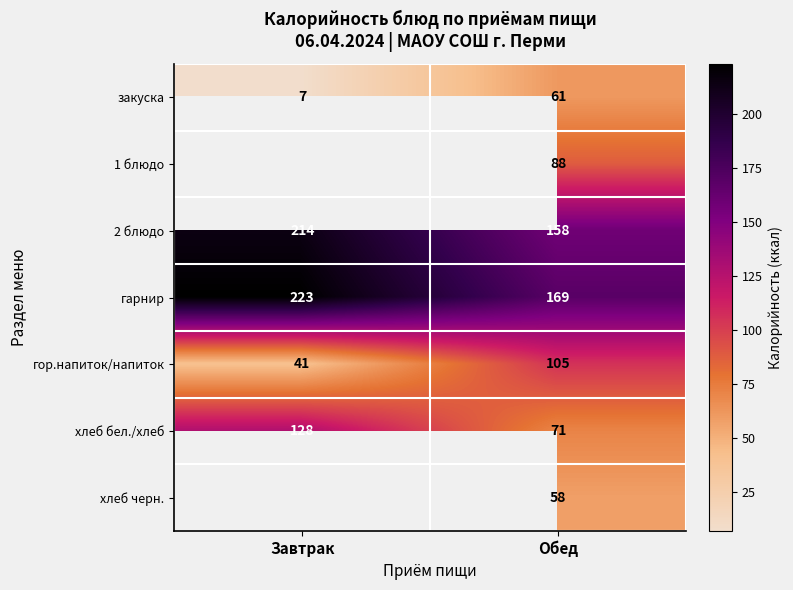

How many distinct data groups are displayed?

7